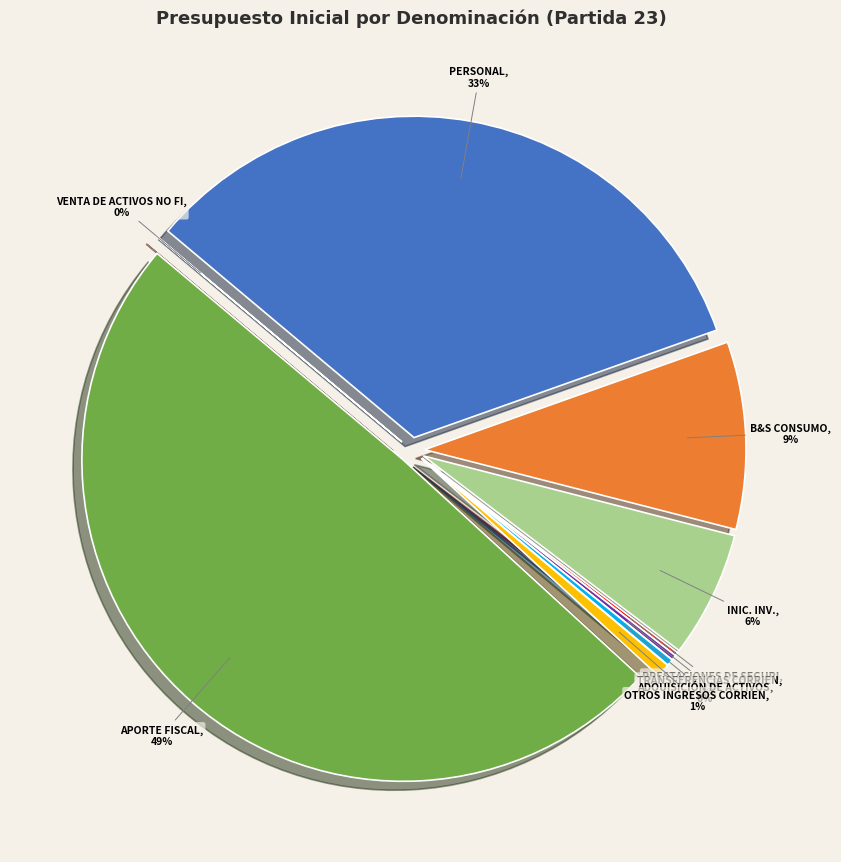

How many segments does this pie chart have?

9